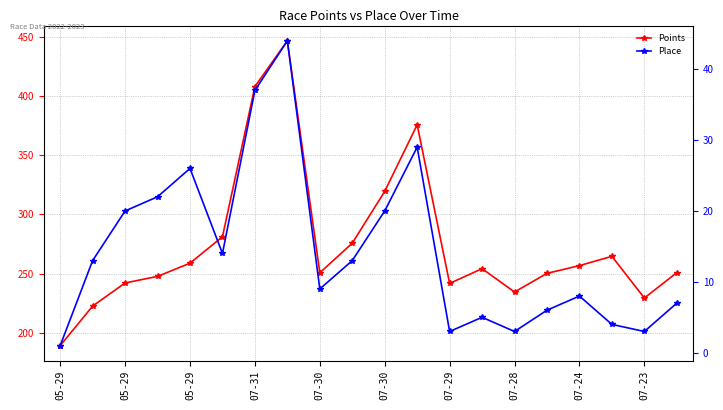

At how many categories does at least one series exceed 336?

3